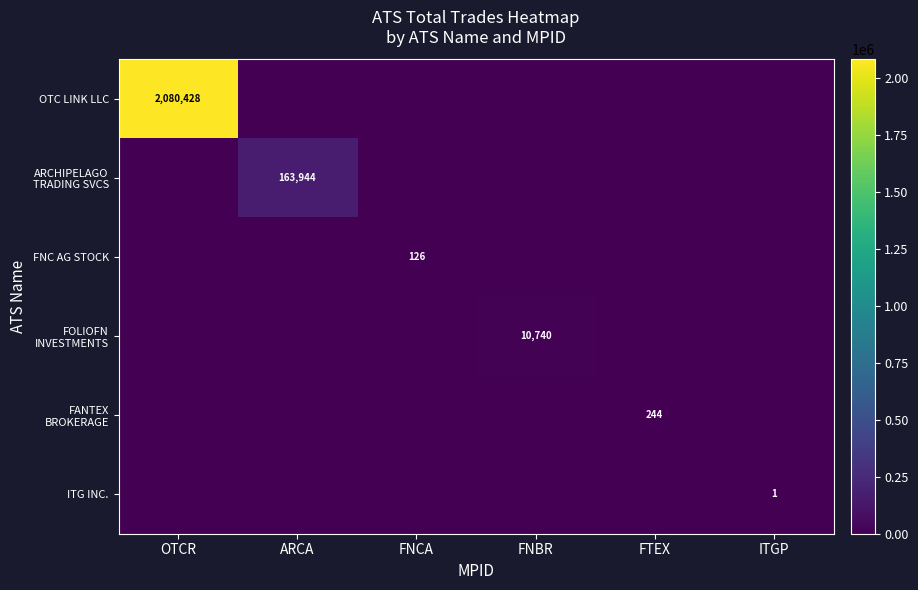

True or false: OTC LINK LLC has a value of 2080428 at OTCR.

True